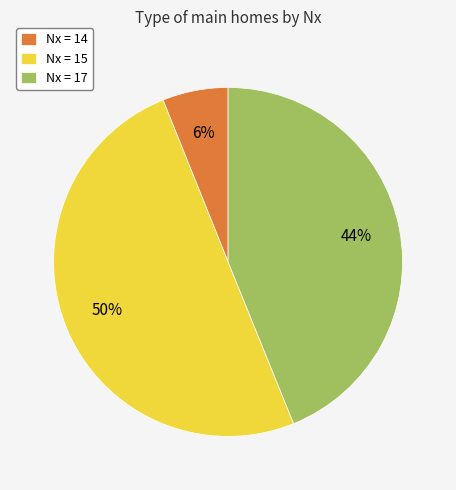

Between Nx = 17 and Nx = 14, which is larger?

Nx = 17